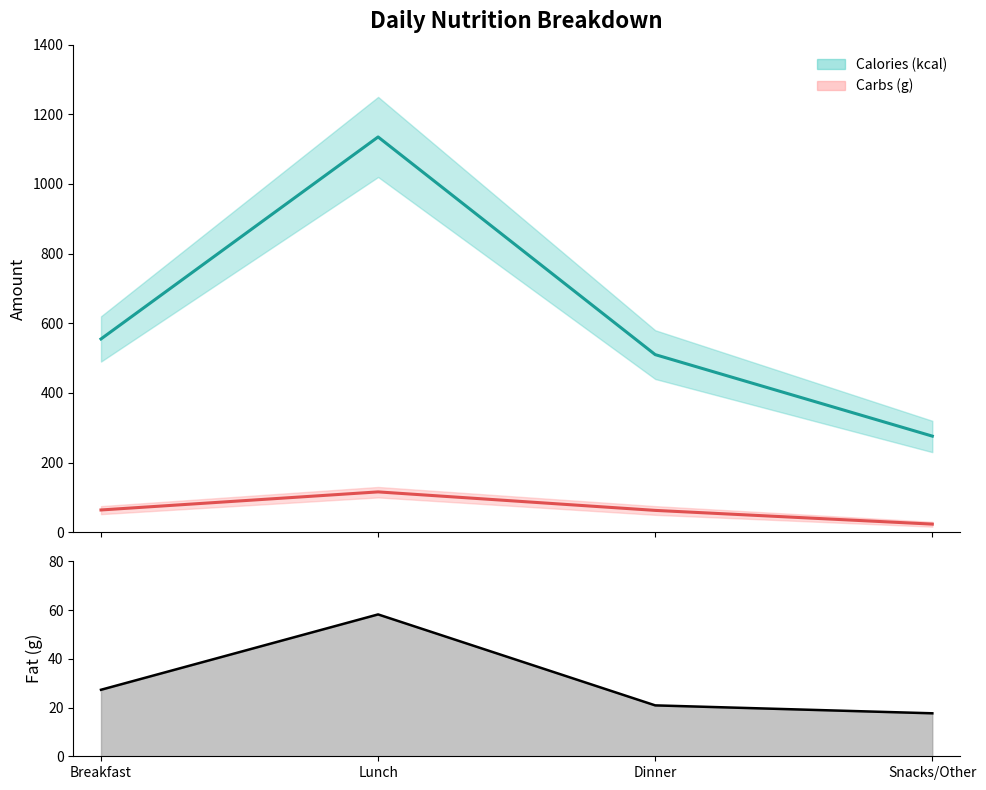

What is the difference between the Carbs (g) values at Breakfast and Dinner?

1.2